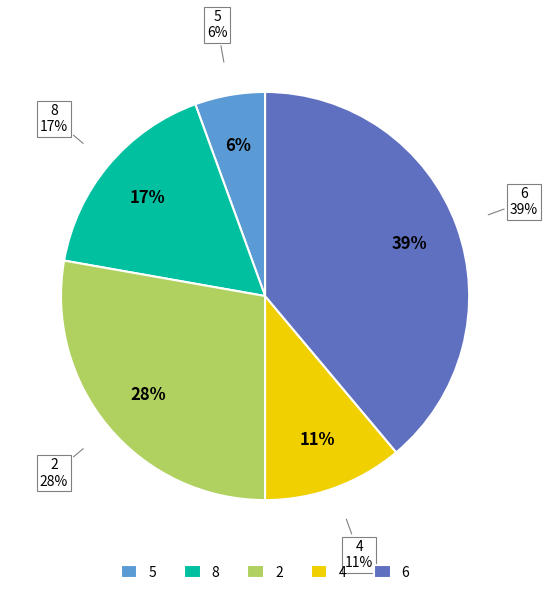

Does any single category account for the majority?

No